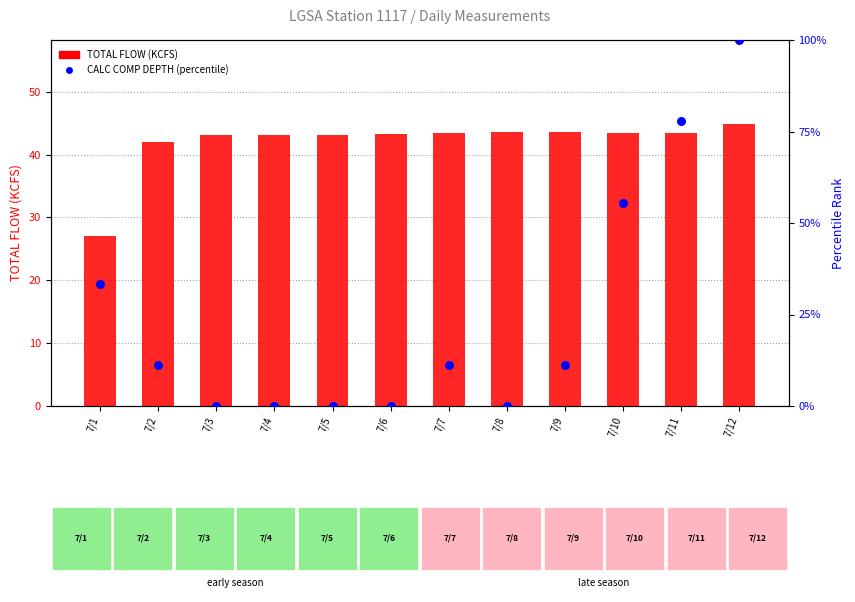

Which series reaches the maximum Y coordinate?

CALC COMP DEPTH (percentile)